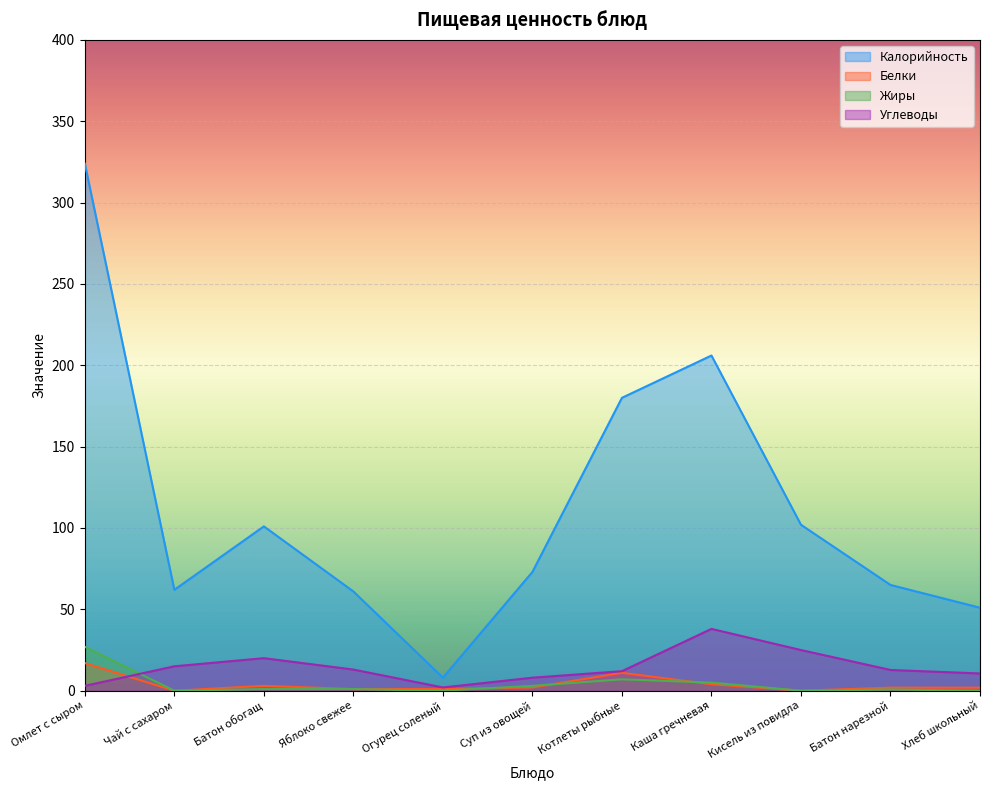

At which category does Калорийность reach its first local peak?

Батон обогащ